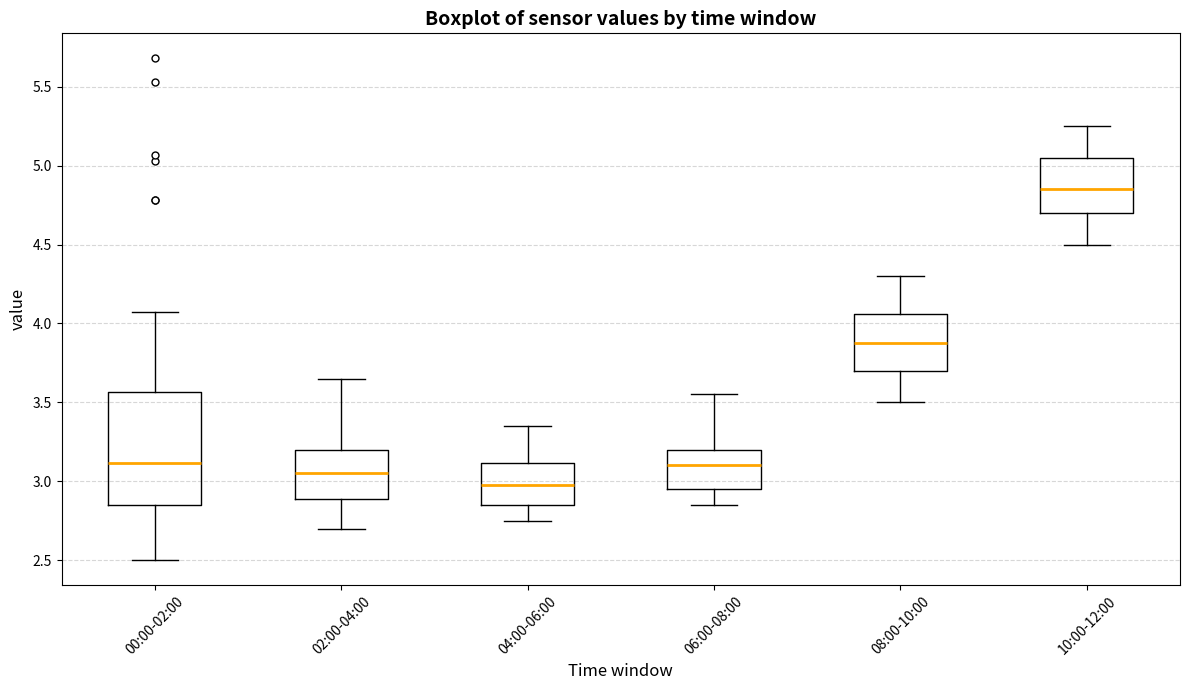

Reading left to right, transcribe this box plot: for each box, give where its median line is, the range the box spans, and where its two whiskers end, as read against the y-axis. The values are not printed on the chart, so give them approximately, as read against the axis.

00:00-02:00: median 3.10, box 2.85 to 3.55, whiskers 2.50 to 4.05
02:00-04:00: median 3.05, box 2.90 to 3.20, whiskers 2.70 to 3.65
04:00-06:00: median 3.00, box 2.85 to 3.10, whiskers 2.75 to 3.35
06:00-08:00: median 3.10, box 2.95 to 3.20, whiskers 2.85 to 3.55
08:00-10:00: median 3.90, box 3.70 to 4.05, whiskers 3.50 to 4.30
10:00-12:00: median 4.85, box 4.70 to 5.05, whiskers 4.50 to 5.25